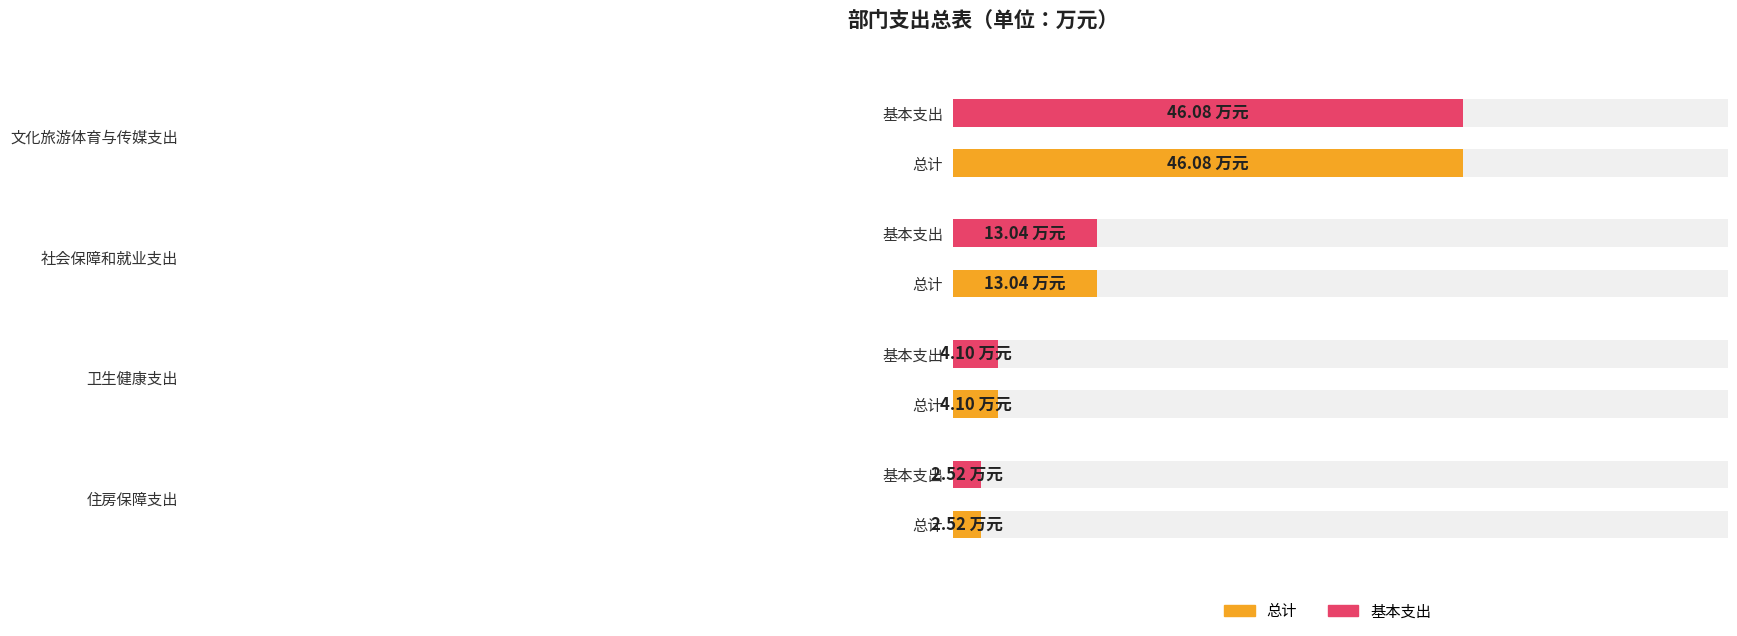

How many groups of bars are there?

4